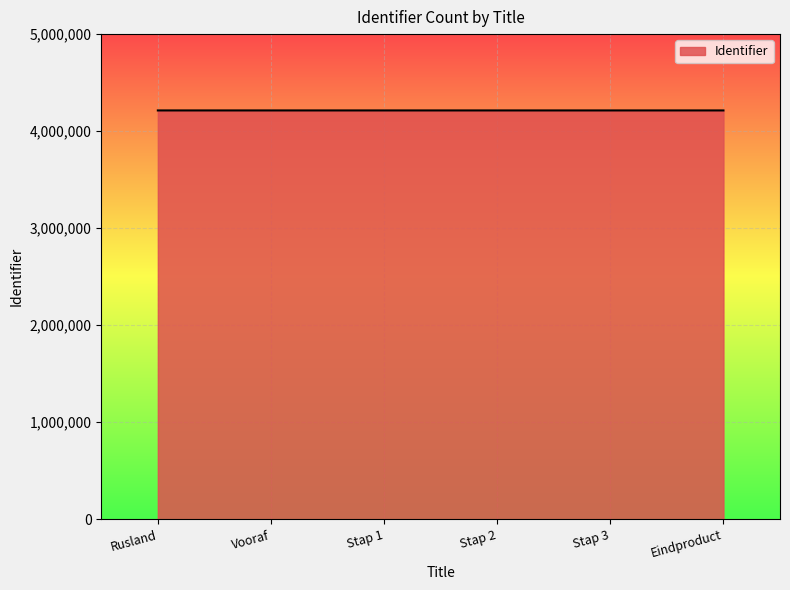

What is the difference between the maximum and second lowest values?

11